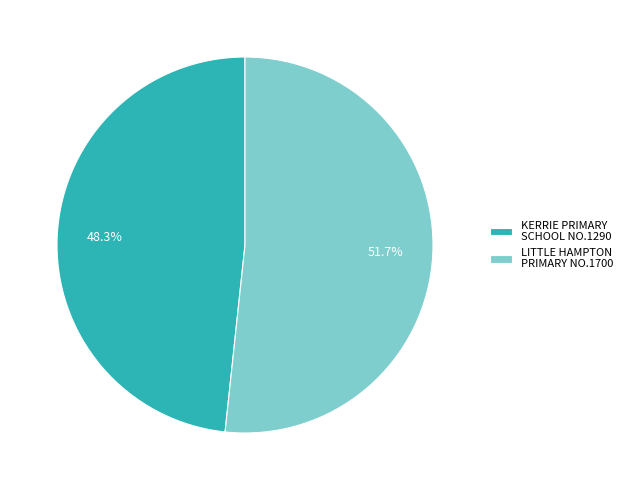

How many segments does this pie chart have?

2